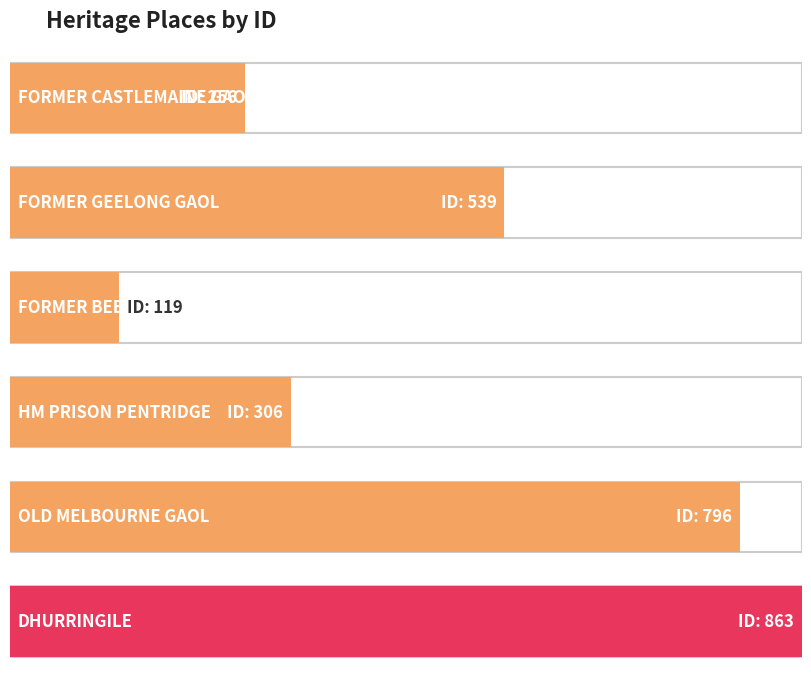

Rank the categories by value from highest to lowest.

DHURRINGILE, OLD MELBOURNE GAOL, FORMER GEELONG GAOL, HM PRISON PENTRIDGE, FORMER CASTLEMAINE GAOL, FORMER BEECHWORTH GAOL